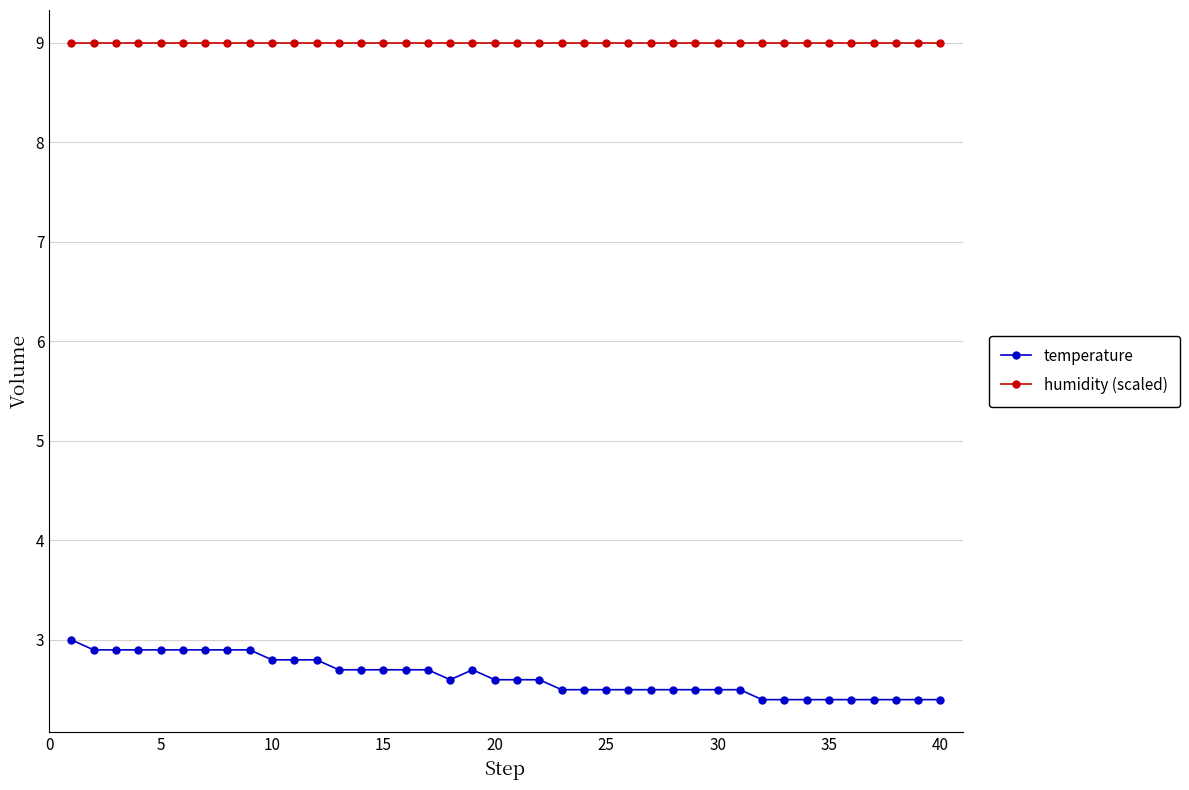

What is the maximum value for humidity (scaled)?

9.0